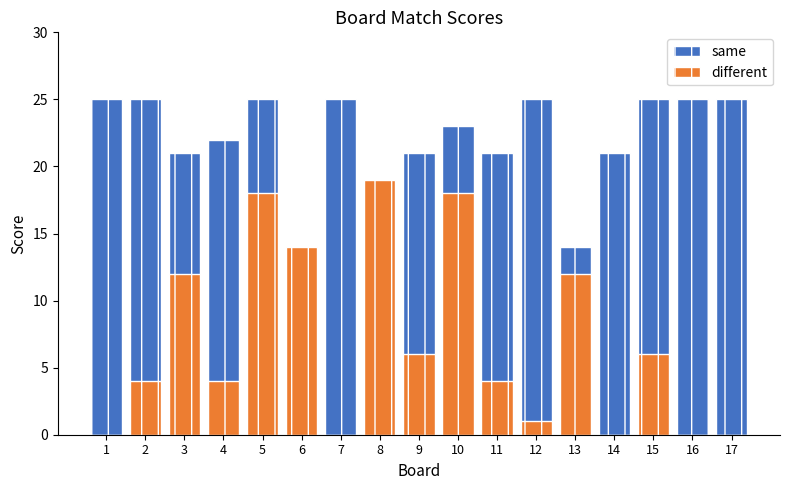

Reading right to left, list all the values displayed in this chart.

same: 25	25	25	21	14	25	21	23	21	17	25	7	25	22	21	25	25
different: 0	0	6	0	12	1	4	18	6	19	0	14	18	4	12	4	0